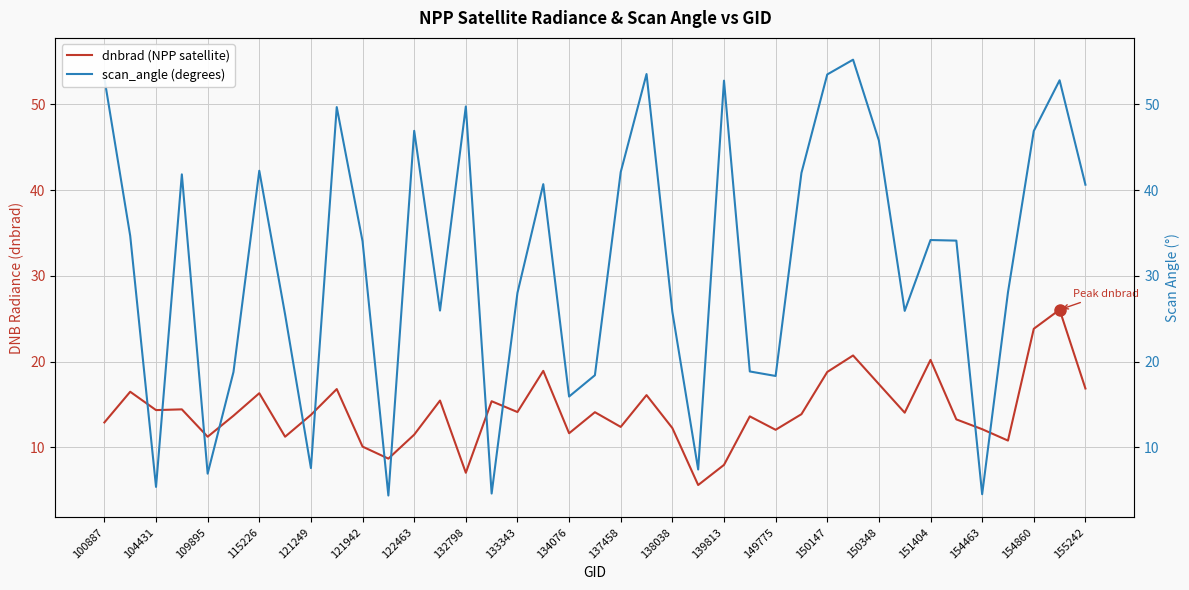

What is the sum of the scan_angle (degrees) values at 115226 and 121249?

49.8